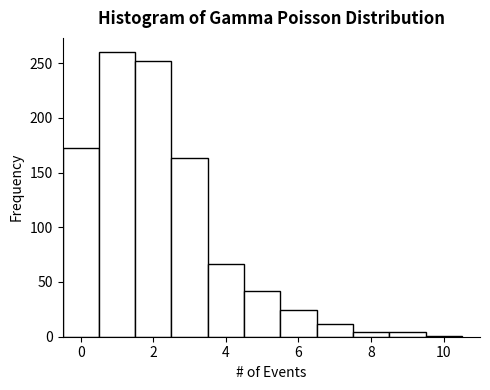

How tall is the bar that spans 4.5 to 5.5 on the x-axis? Neither the bar edges nor the heights are printed on the chart, so give them approximately, as read against the axes.

40